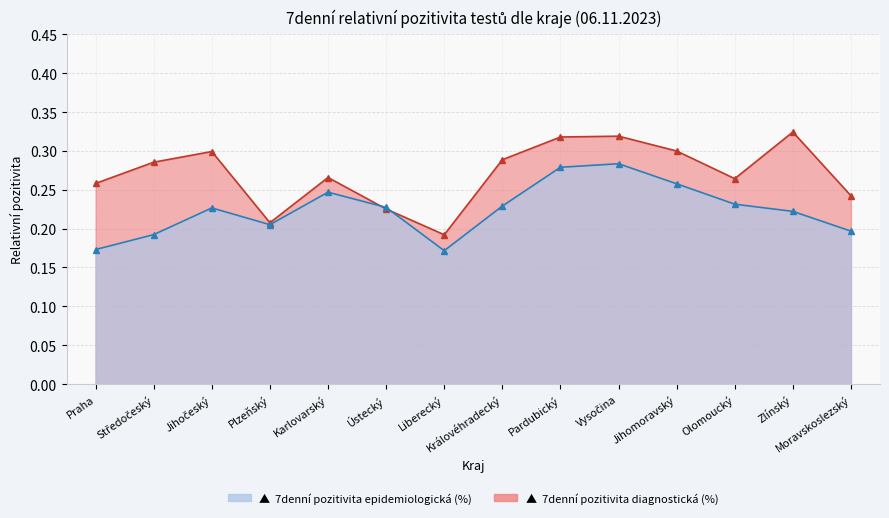

The 7denní pozitivita epidemiologická (%) series shows 0.2 at Středočeský. True or false?

True